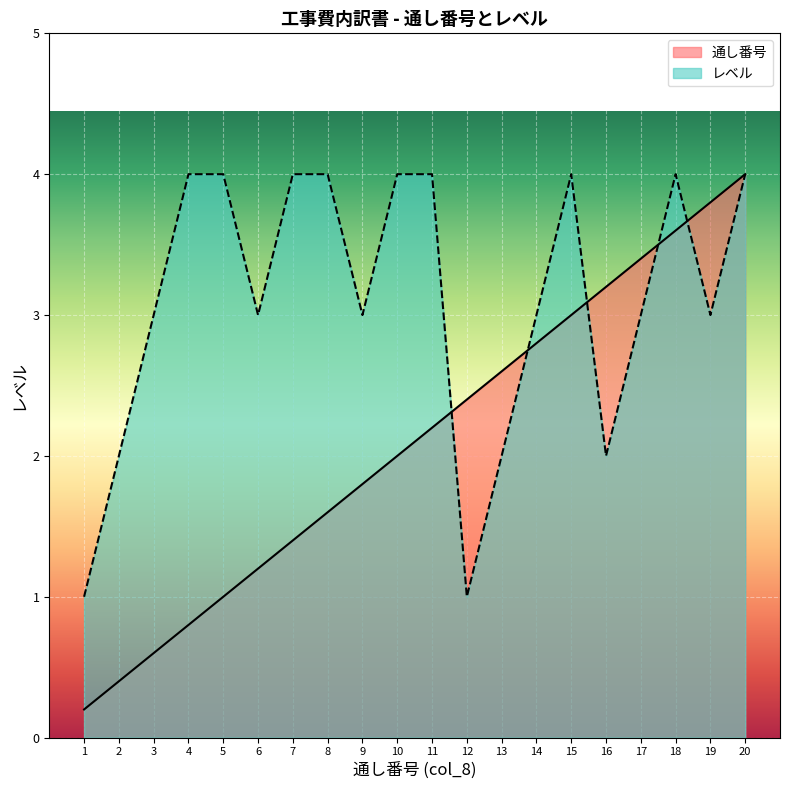

At how many categories does at least one series exceed 1?

20